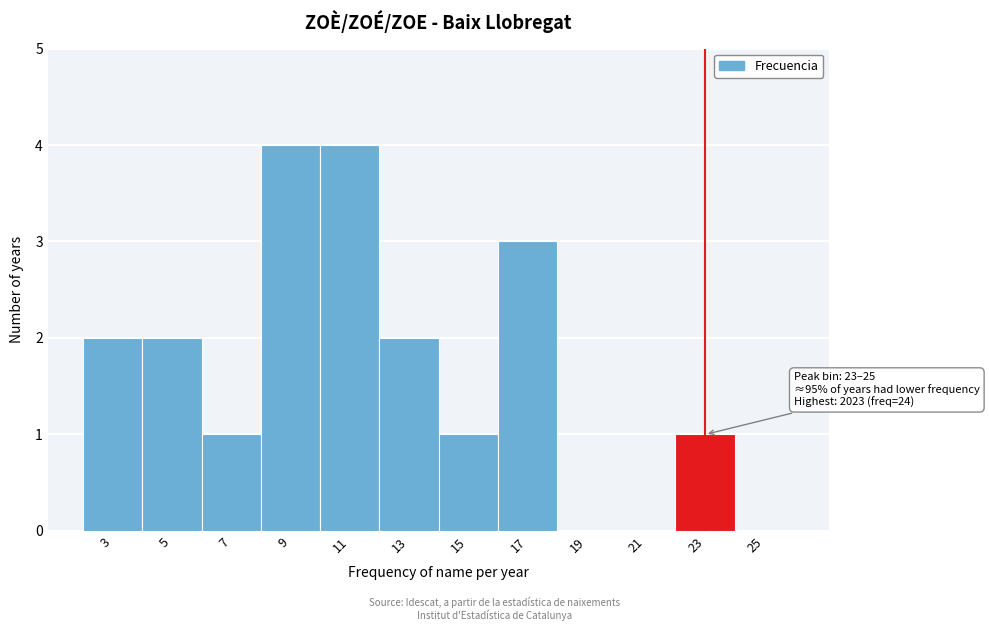

Reading right to left, extract all data points from this chart.

25=0	23=1	21=0	19=0	17=3	15=1	13=2	11=4	9=4	7=1	5=2	3=2